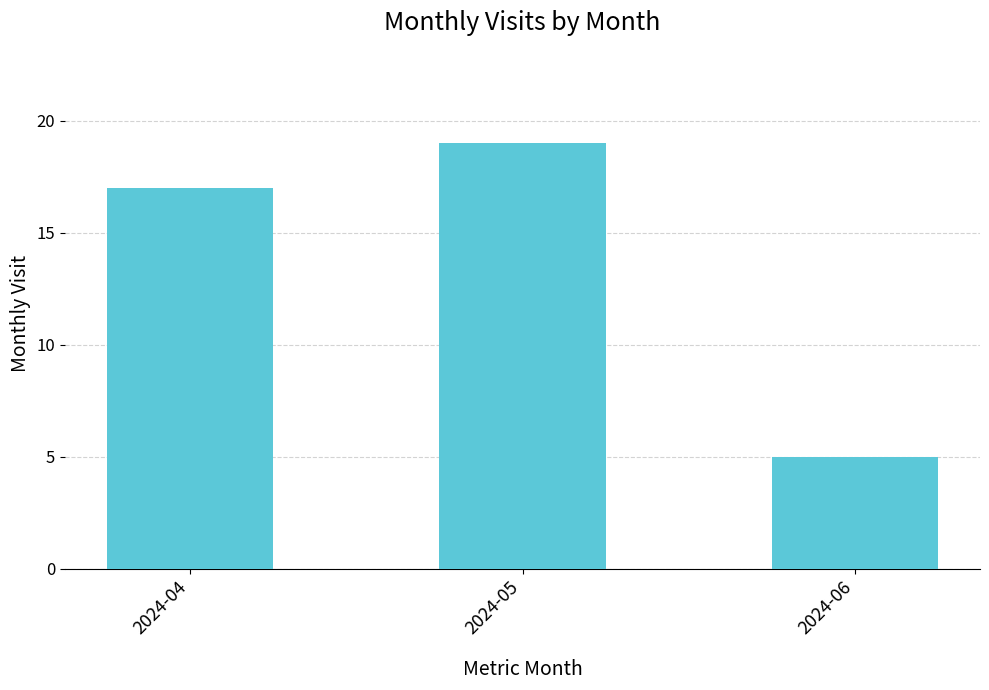

Which label corresponds to the largest value in the chart?

2024-05